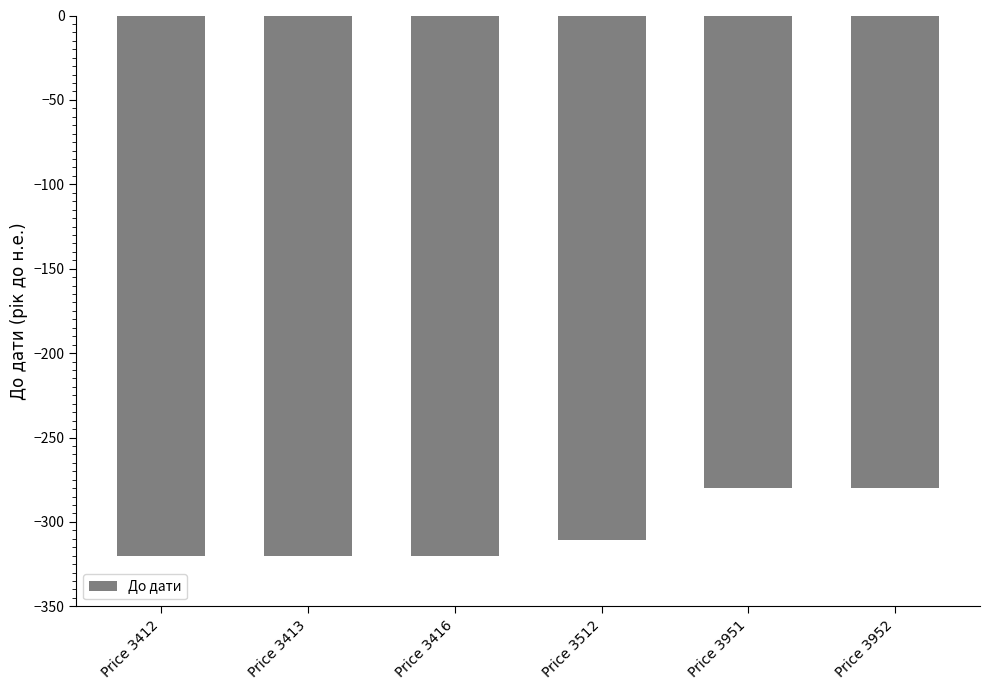

True or false: the data shows -311 at Price 3512.

True